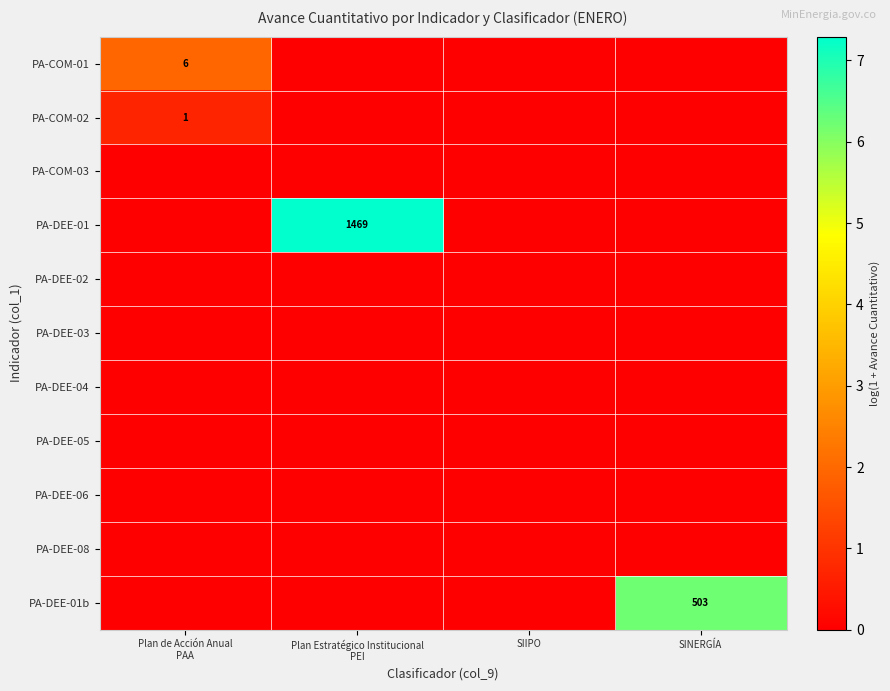

At which category does the chart reach its minimum across all series?

Plan Estratégico Institucional
PEI